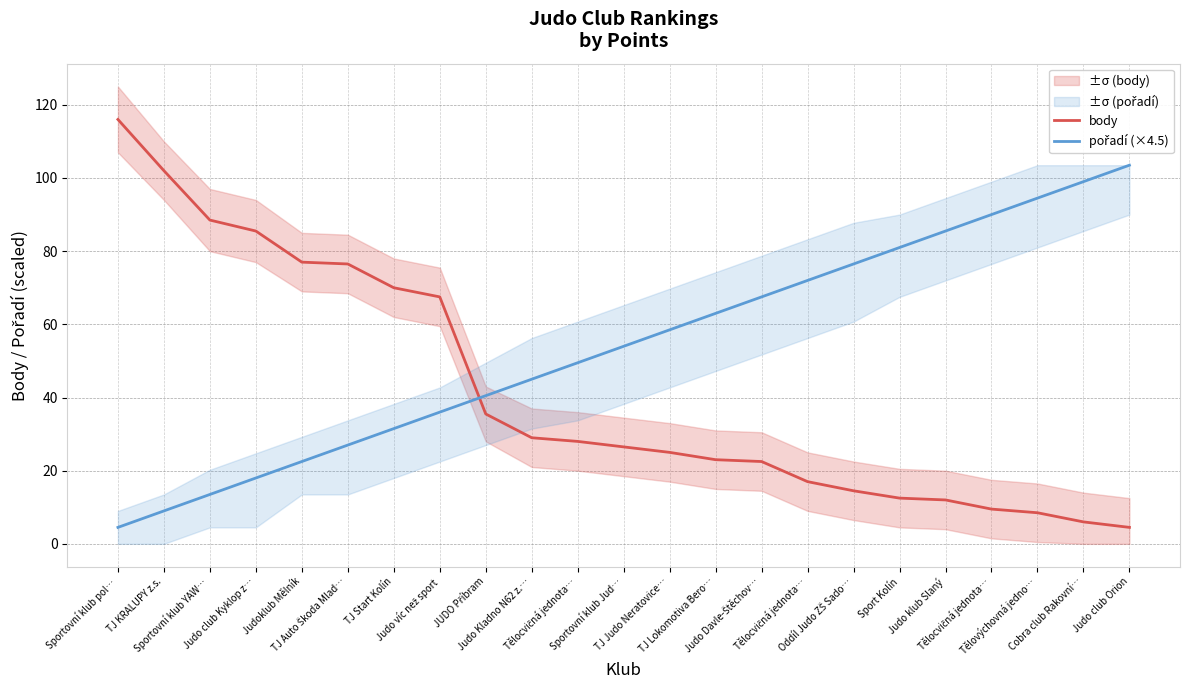

What is the sum of the body values at Judo club Kyklop z… and Judo Kladno N62 z.…?

114.5